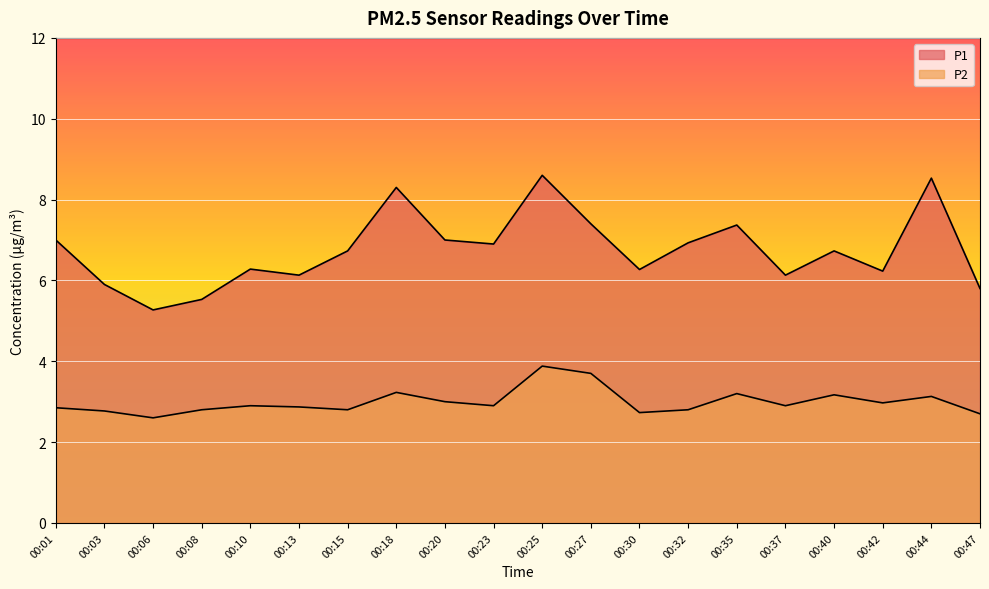

What is the spread (max minus min) of values at 00:32?

4.1